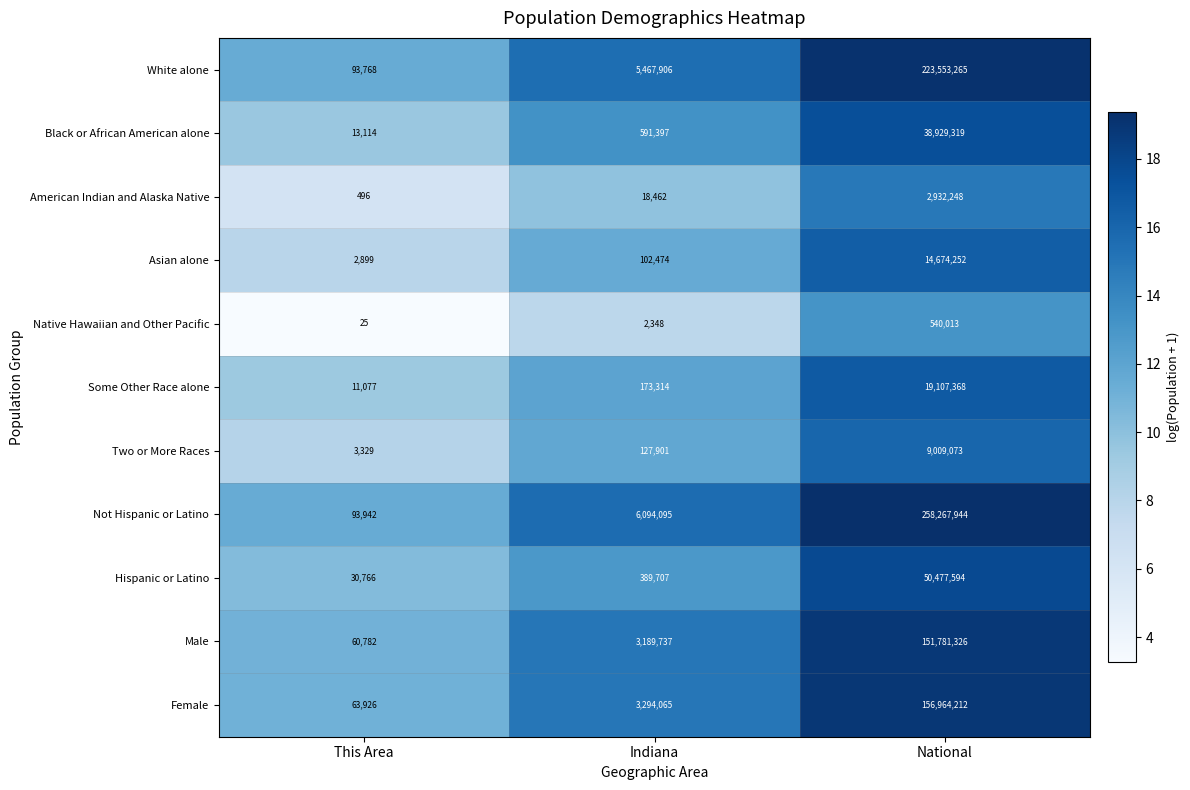

List the labels in order of Not Hispanic or Latino value, smallest first.

This Area, Indiana, National